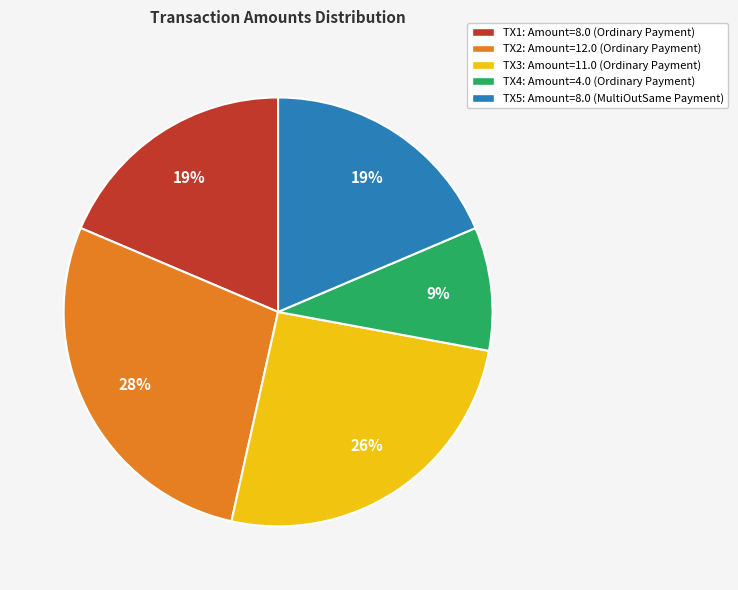

Is there a majority slice in this chart?

No